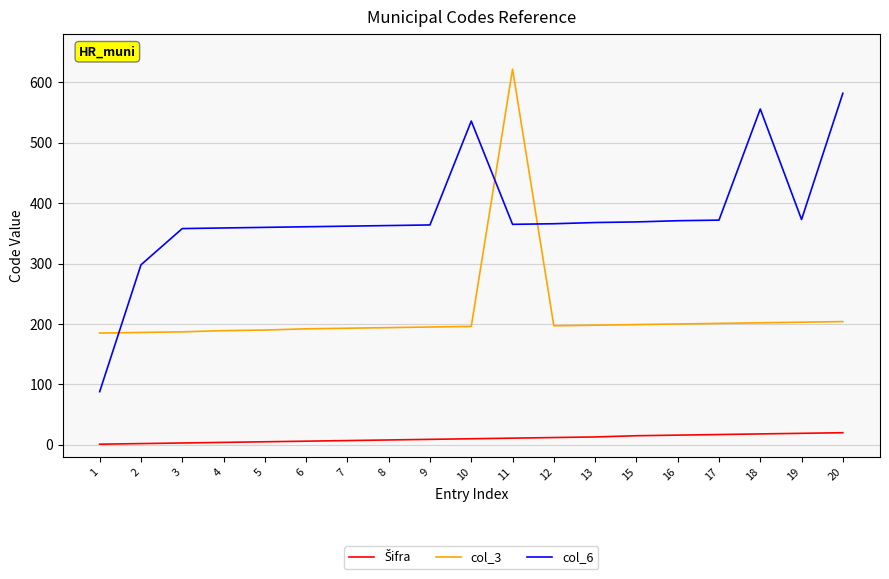

Which series has the largest total across all categories?

col_6